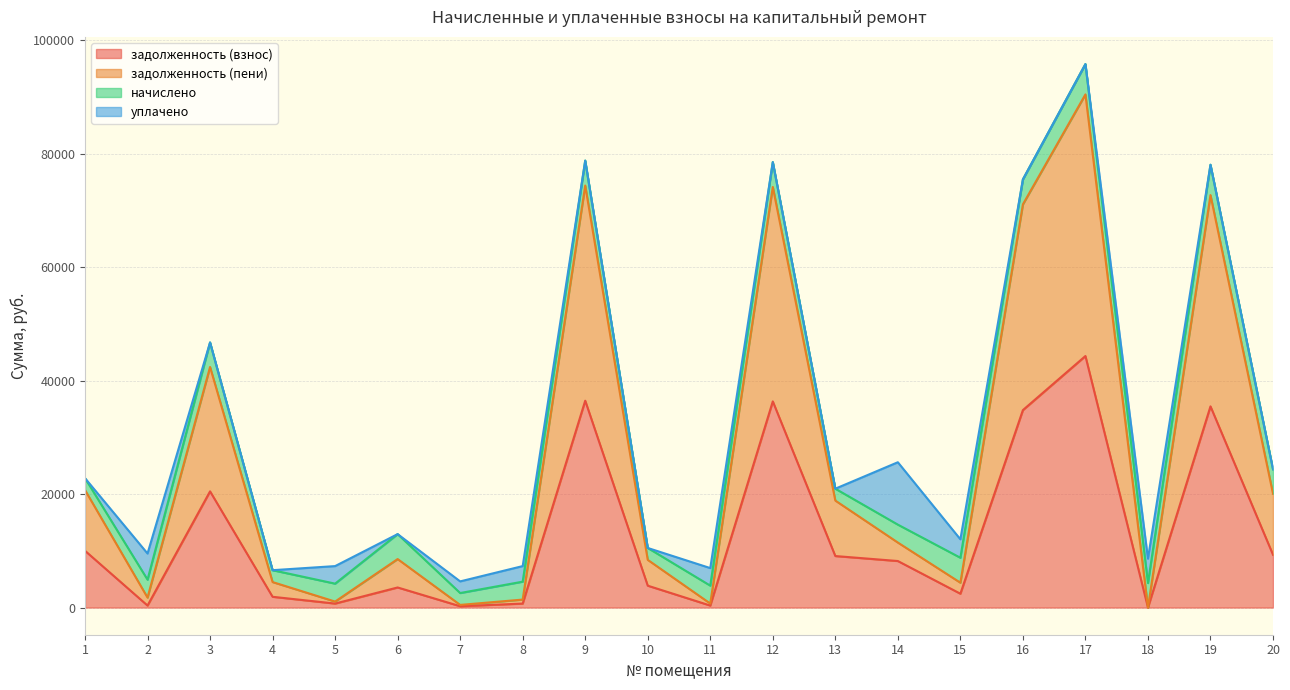

What is the value of the задолженность (взнос) point at the 11th from the left?

351.2